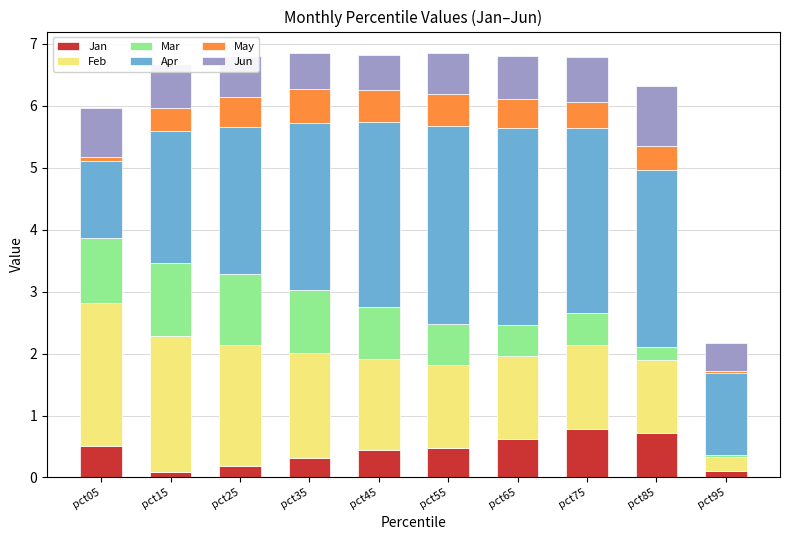

What is the total value across all series at pct95?

2.2